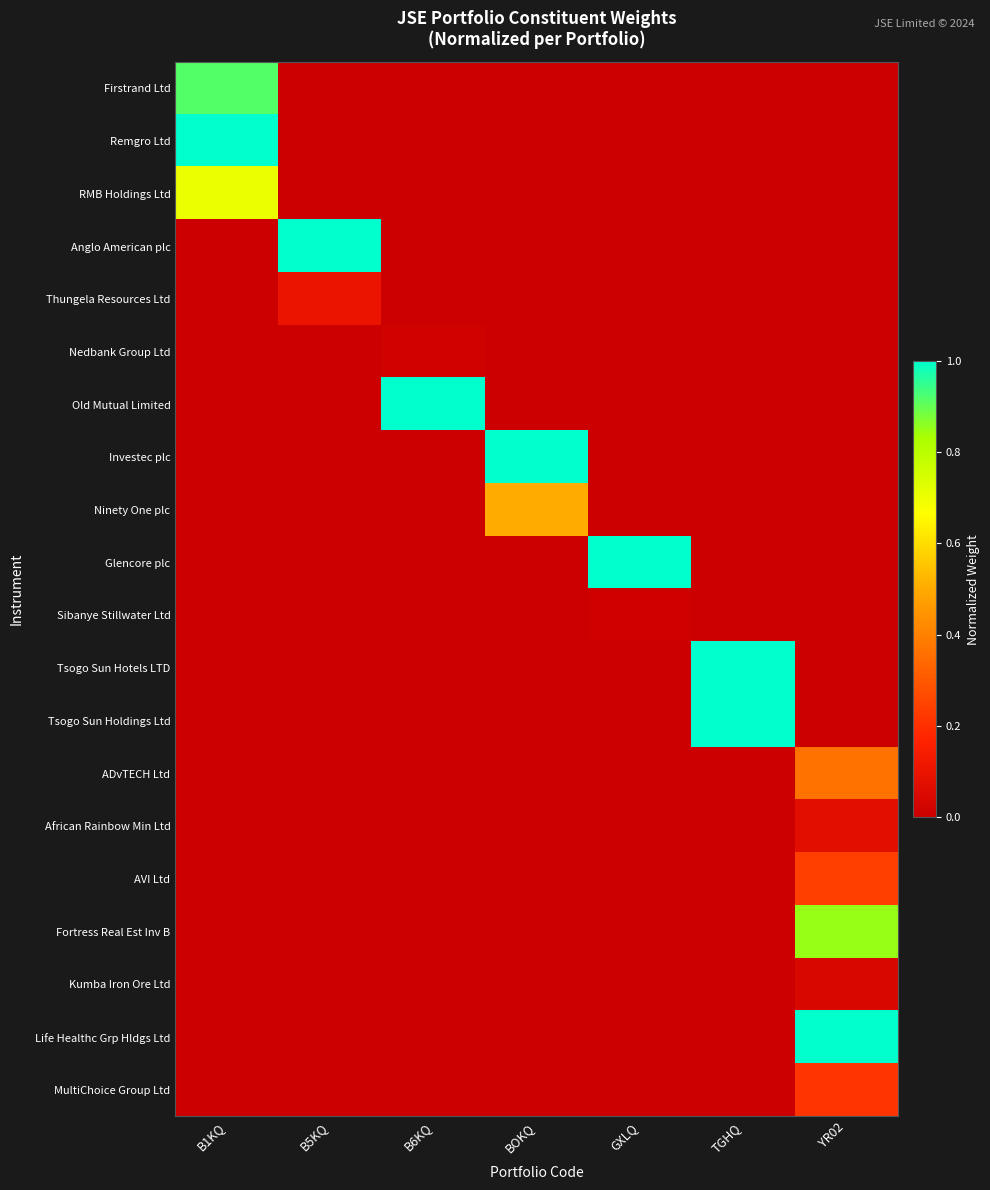

Reading right to left, list all the values displayed in this chart.

Firstrand Ltd: YR02=0.0	TGHQ=0.0	GXLQ=0.0	BOKQ=0.0	B6KQ=0.0	B5KQ=0.0	B1KQ=0.9
Remgro Ltd: YR02=0.0	TGHQ=0.0	GXLQ=0.0	BOKQ=0.0	B6KQ=0.0	B5KQ=0.0	B1KQ=1.0
RMB Holdings Ltd: YR02=0.0	TGHQ=0.0	GXLQ=0.0	BOKQ=0.0	B6KQ=0.0	B5KQ=0.0	B1KQ=0.7
Anglo American plc: YR02=0.0	TGHQ=0.0	GXLQ=0.0	BOKQ=0.0	B6KQ=0.0	B5KQ=1.0	B1KQ=0.0
Thungela Resources Ltd: YR02=0.0	TGHQ=0.0	GXLQ=0.0	BOKQ=0.0	B6KQ=0.0	B5KQ=0.1	B1KQ=0.0
Nedbank Group Ltd: YR02=0.0	TGHQ=0.0	GXLQ=0.0	BOKQ=0.0	B6KQ=0.0	B5KQ=0.0	B1KQ=0.0
Old Mutual Limited: YR02=0.0	TGHQ=0.0	GXLQ=0.0	BOKQ=0.0	B6KQ=1.0	B5KQ=0.0	B1KQ=0.0
Investec plc: YR02=0.0	TGHQ=0.0	GXLQ=0.0	BOKQ=1.0	B6KQ=0.0	B5KQ=0.0	B1KQ=0.0
Ninety One plc: YR02=0.0	TGHQ=0.0	GXLQ=0.0	BOKQ=0.5	B6KQ=0.0	B5KQ=0.0	B1KQ=0.0
Glencore plc: YR02=0.0	TGHQ=0.0	GXLQ=1.0	BOKQ=0.0	B6KQ=0.0	B5KQ=0.0	B1KQ=0.0
Sibanye Stillwater Ltd: YR02=0.0	TGHQ=0.0	GXLQ=0.0	BOKQ=0.0	B6KQ=0.0	B5KQ=0.0	B1KQ=0.0
Tsogo Sun Hotels LTD: YR02=0.0	TGHQ=1.0	GXLQ=0.0	BOKQ=0.0	B6KQ=0.0	B5KQ=0.0	B1KQ=0.0
Tsogo Sun Holdings Ltd: YR02=0.0	TGHQ=1.0	GXLQ=0.0	BOKQ=0.0	B6KQ=0.0	B5KQ=0.0	B1KQ=0.0
ADvTECH Ltd: YR02=0.4	TGHQ=0.0	GXLQ=0.0	BOKQ=0.0	B6KQ=0.0	B5KQ=0.0	B1KQ=0.0
African Rainbow Min Ltd: YR02=0.1	TGHQ=0.0	GXLQ=0.0	BOKQ=0.0	B6KQ=0.0	B5KQ=0.0	B1KQ=0.0
AVI Ltd: YR02=0.2	TGHQ=0.0	GXLQ=0.0	BOKQ=0.0	B6KQ=0.0	B5KQ=0.0	B1KQ=0.0
Fortress Real Est Inv B: YR02=0.8	TGHQ=0.0	GXLQ=0.0	BOKQ=0.0	B6KQ=0.0	B5KQ=0.0	B1KQ=0.0
Kumba Iron Ore Ltd: YR02=0.0	TGHQ=0.0	GXLQ=0.0	BOKQ=0.0	B6KQ=0.0	B5KQ=0.0	B1KQ=0.0
Life Healthc Grp Hldgs Ltd: YR02=1.0	TGHQ=0.0	GXLQ=0.0	BOKQ=0.0	B6KQ=0.0	B5KQ=0.0	B1KQ=0.0
MultiChoice Group Ltd: YR02=0.2	TGHQ=0.0	GXLQ=0.0	BOKQ=0.0	B6KQ=0.0	B5KQ=0.0	B1KQ=0.0